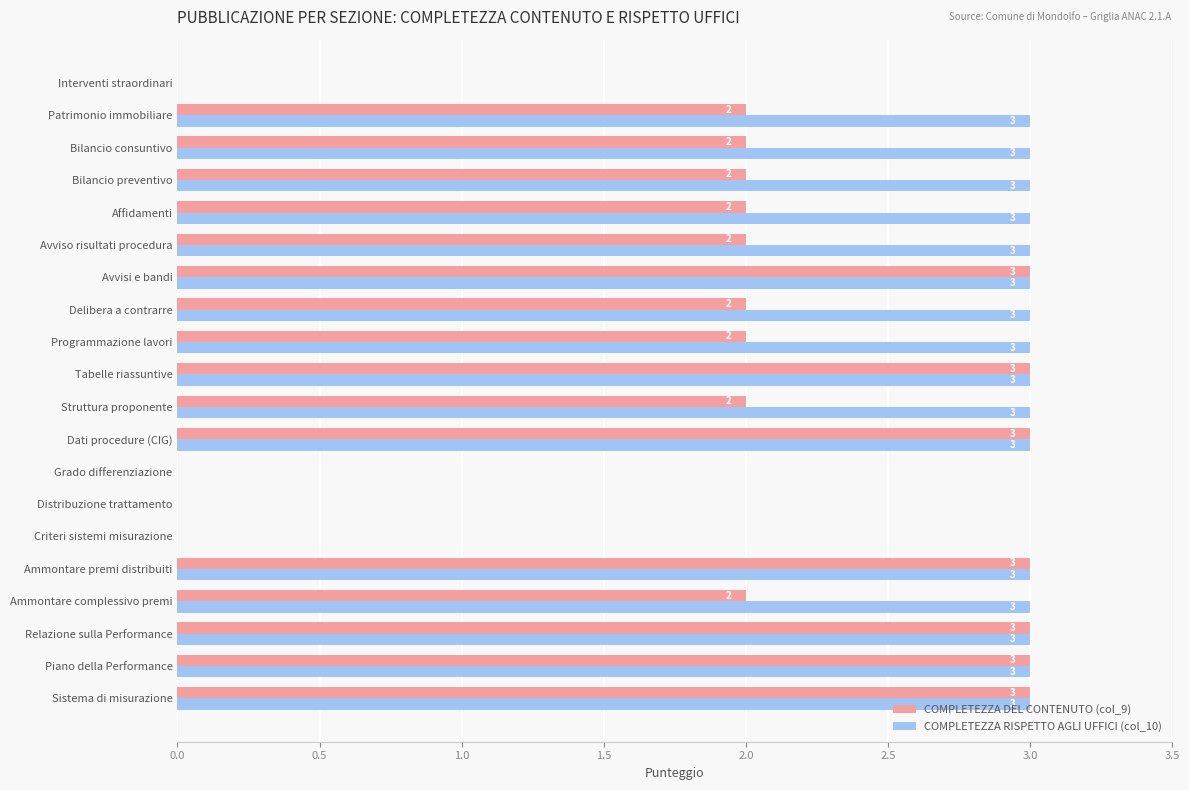

How many values in COMPLETEZZA DEL CONTENUTO (col_9) are above zero?

16